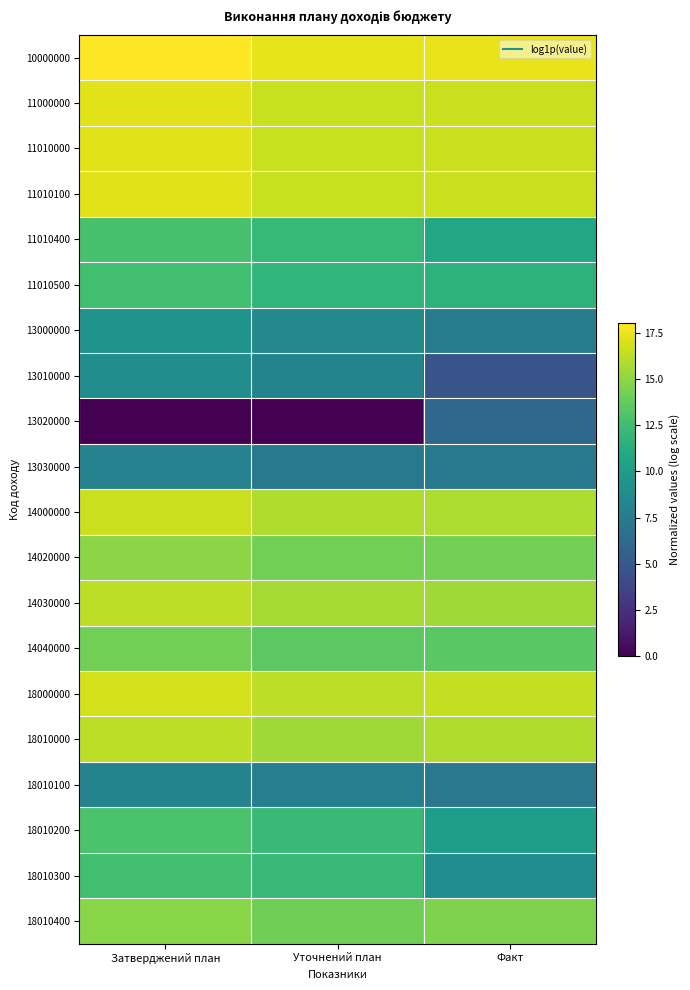

Reading left to right, list all the values displayed in this chart.

10000000: Затверджений план=18.1	Уточнений план=17.4	Факт=17.5
11000000: Затверджений план=17.3	Уточнений план=16.6	Факт=16.6
11010000: Затверджений план=17.3	Уточнений план=16.6	Факт=16.6
11010100: Затверджений план=17.2	Уточнений план=16.5	Факт=16.6
11010400: Затверджений план=12.8	Уточнений план=12.1	Факт=10.9
11010500: Затверджений план=12.6	Уточнений план=11.9	Факт=11.7
13000000: Затверджений план=9.2	Уточнений план=8.5	Факт=7.6
13010000: Затверджений план=8.9	Уточнений план=8.2	Факт=4.7
13020000: Затверджений план=0.0	Уточнений план=0.0	Факт=6.1
13030000: Затверджений план=8.0	Уточнений план=7.3	Факт=7.3
14000000: Затверджений план=16.6	Уточнений план=15.9	Факт=15.9
14020000: Затверджений план=14.9	Уточнений план=14.2	Факт=14.3
14030000: Затверджений план=16.3	Уточнений план=15.6	Факт=15.5
14040000: Затверджений план=14.2	Уточнений план=13.5	Факт=13.4
18000000: Затверджений план=16.9	Уточнений план=16.3	Факт=16.4
18010000: Затверджений план=16.2	Уточнений план=15.5	Факт=15.9
18010100: Затверджений план=8.1	Уточнений план=7.8	Факт=7.1
18010200: Затверджений план=12.9	Уточнений план=12.3	Факт=10.2
18010300: Затверджений план=12.6	Уточнений план=12.2	Факт=8.8
18010400: Затверджений план=14.9	Уточнений план=14.2	Факт=14.6